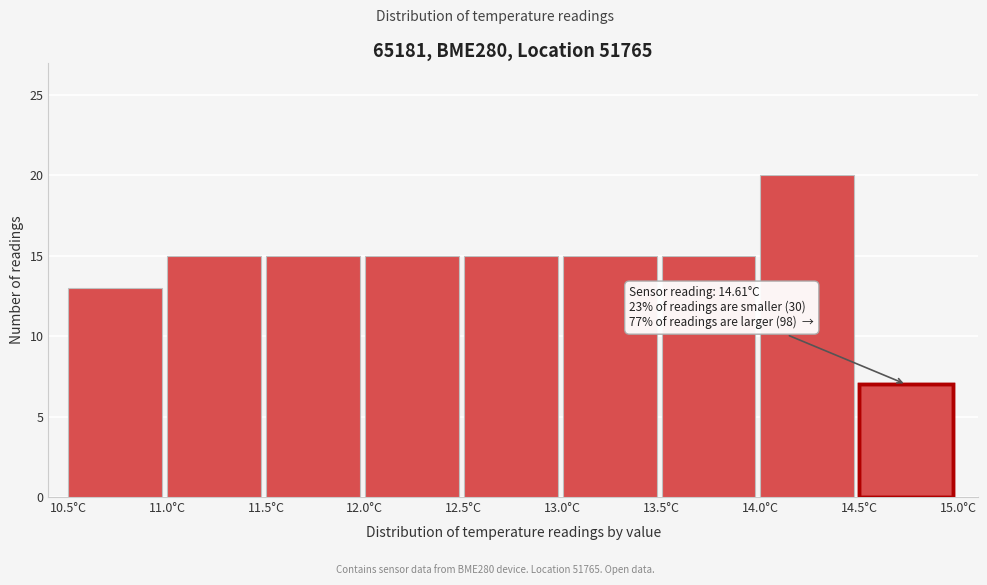

Over which range of the x-axis is the bar tallest?

14.0 to 14.5